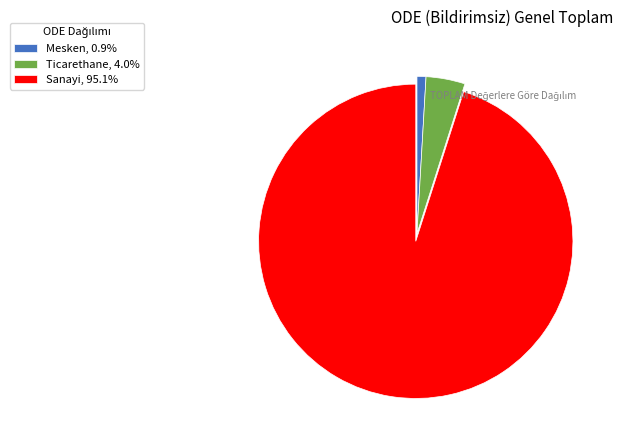

Do Ticarethane, 4.0% and Mesken, 0.9% together represent more than half of the pie?

No